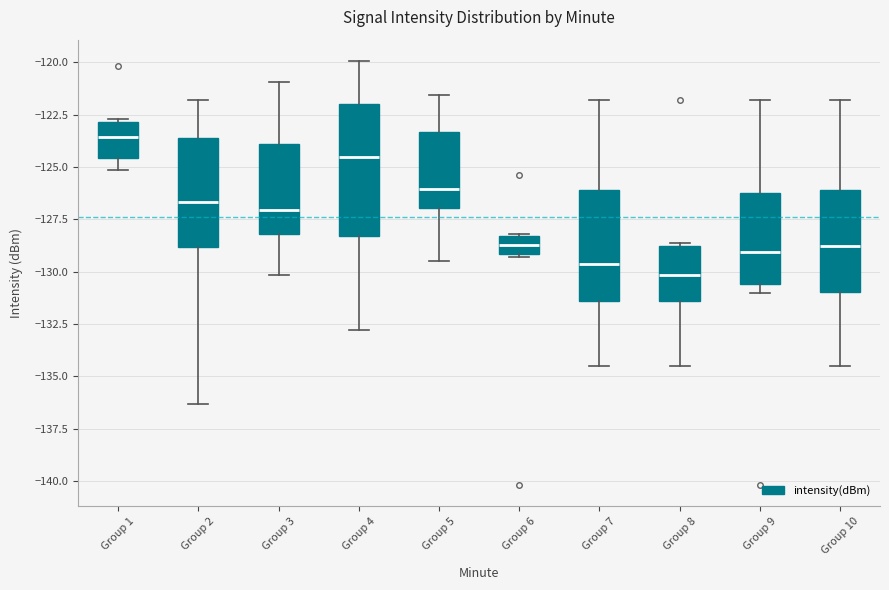

Where does the upper whisker of the box for Group 5 end on the y-axis? The values are not printed on the chart, so give them approximately, as read against the axis.

-121.5